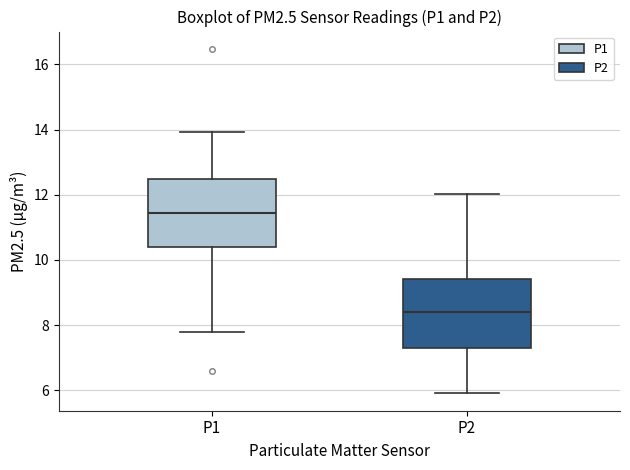

Which box has the lowest median line?

P2